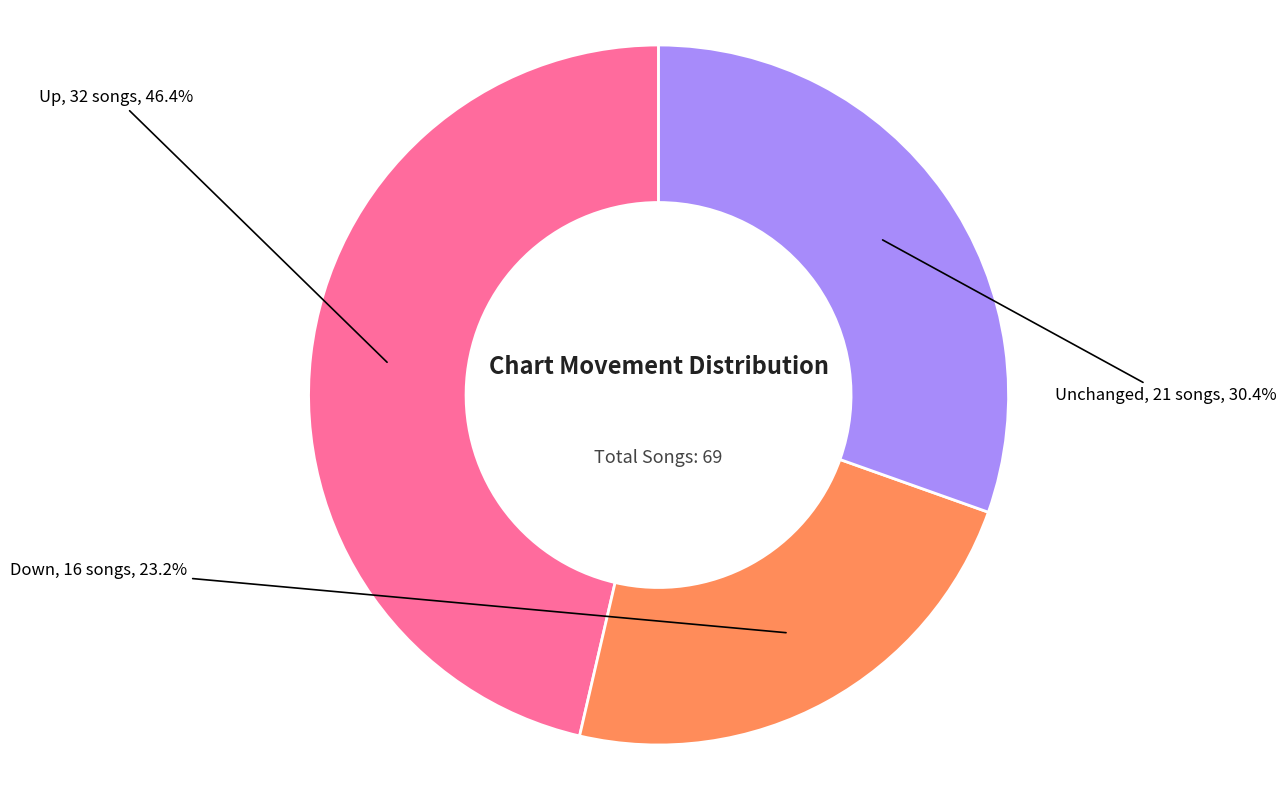

How many segments does this pie chart have?

3